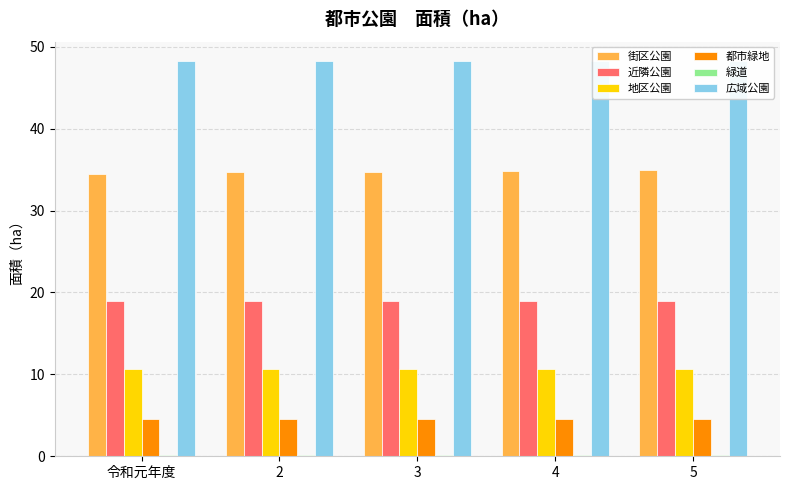

True or false: 街区公園 has a value of 34.9 at 4.

True